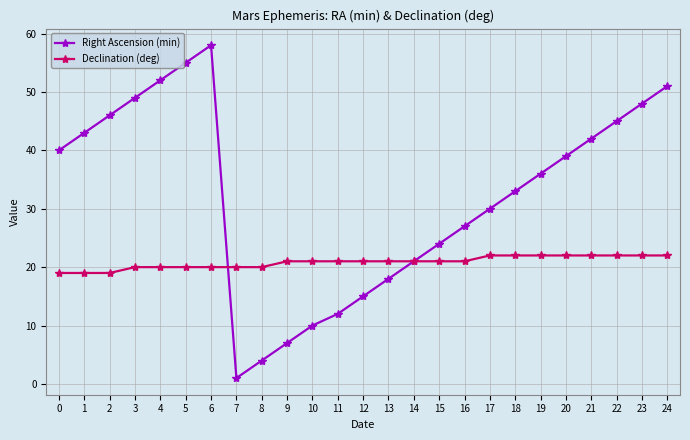

Which label corresponds to the largest value in the chart?

6